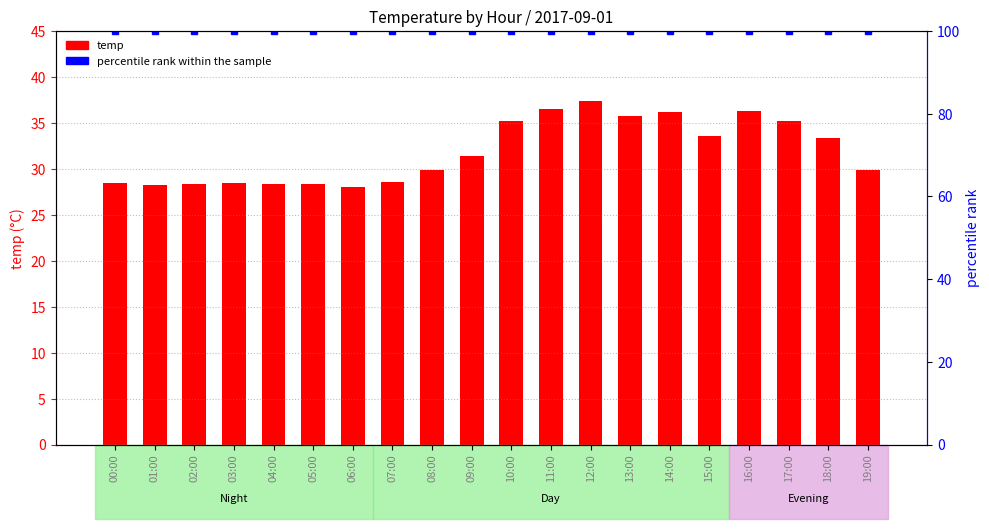

Is it true that percentile rank within the sample equals 100.0 at 09:00?

True